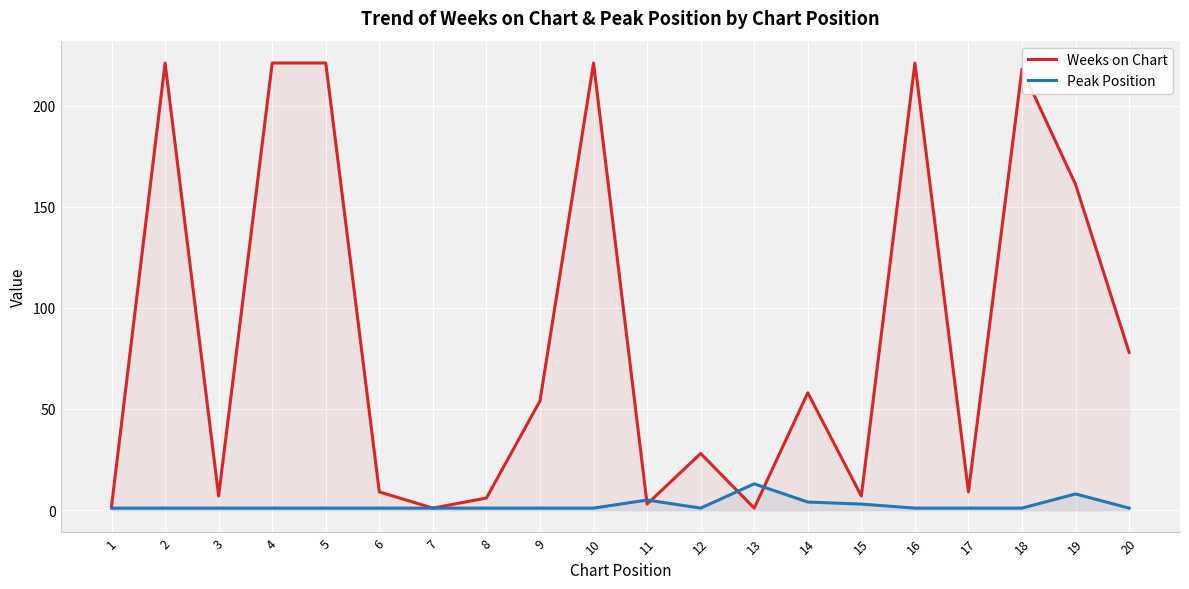

Reading left to right, transcribe all the data shown in this chart.

Weeks on Chart: 1=2	2=221	3=7	4=221	5=221	6=9	7=1	8=6	9=54	10=221	11=3	12=28	13=1	14=58	15=7	16=221	17=9	18=218	19=161	20=78
Peak Position: 1=1	2=1	3=1	4=1	5=1	6=1	7=1	8=1	9=1	10=1	11=5	12=1	13=13	14=4	15=3	16=1	17=1	18=1	19=8	20=1